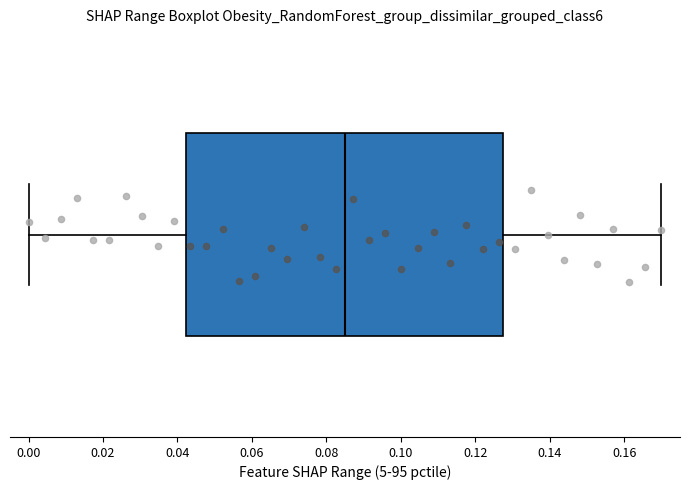

Read this box plot against the x-axis: the position of the median line, the range covered by the box, and the ends of both whiskers. The values are not printed on the chart, so give them approximately, as read against the axis.

median 0.084, box 0.042 to 0.128, whiskers 0.000 to 0.170